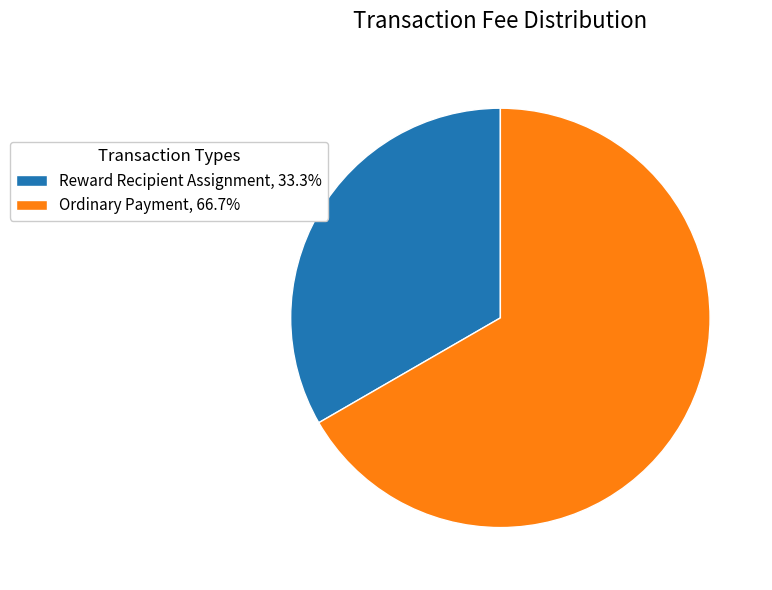

Do Ordinary Payment, 66.7% and Reward Recipient Assignment, 33.3% together represent more than half of the pie?

Yes